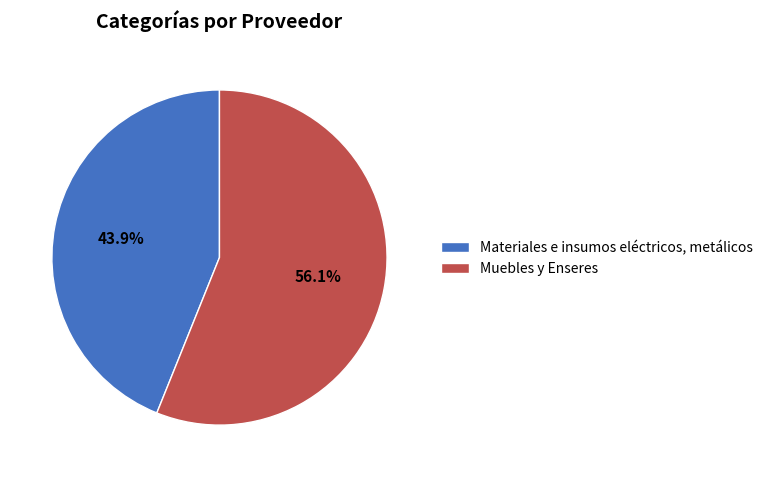

To the nearest percent, what percentage of the pie is Materiales e insumos eléctricos, metálicos?

44%